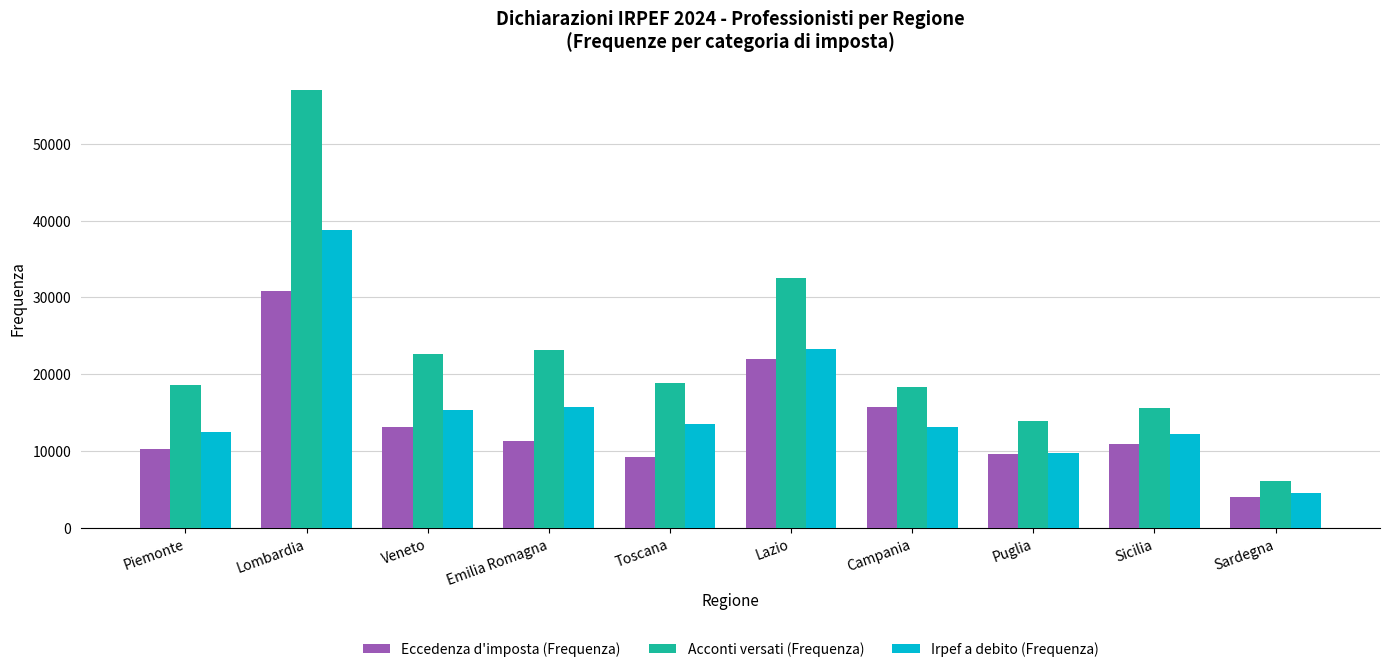

At which category is the sum across all series the highest?

Lombardia